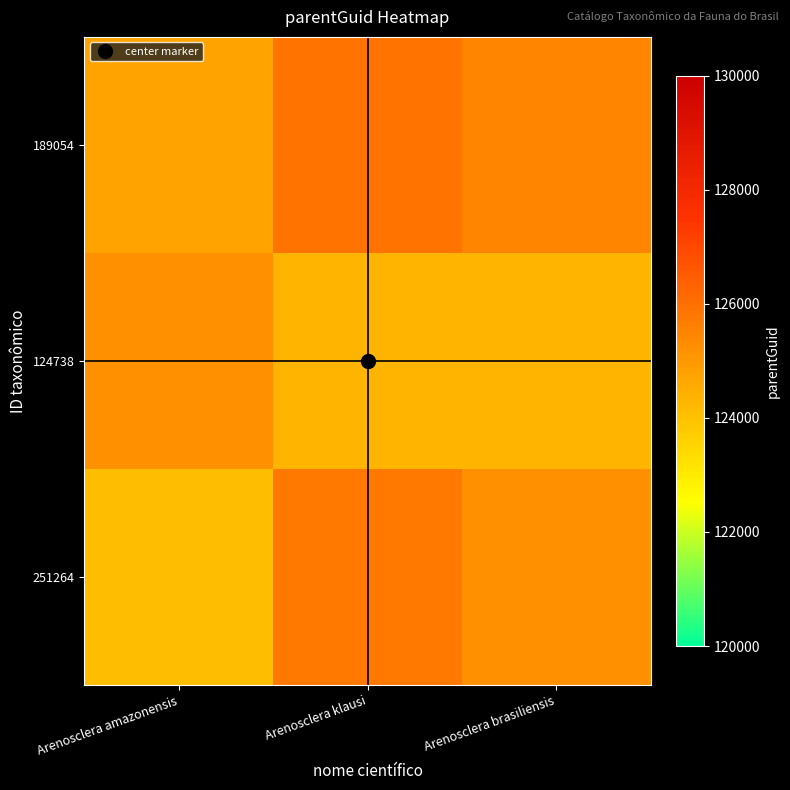

How many data points does each series have?

3